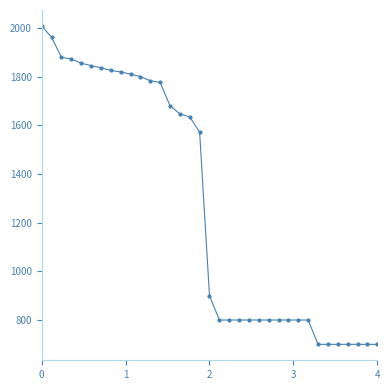

What is the difference between the maximum and minimum values?

1308